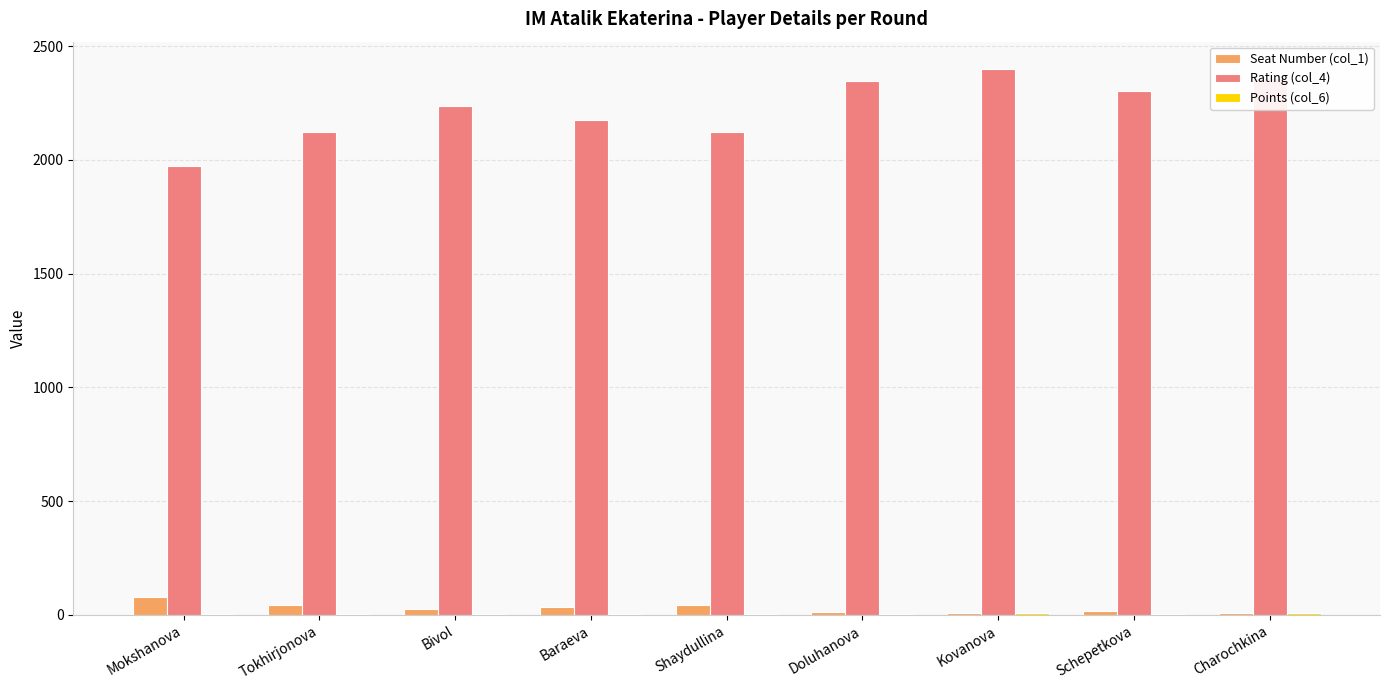

Which series has the widest spread of values?

Rating (col_4)